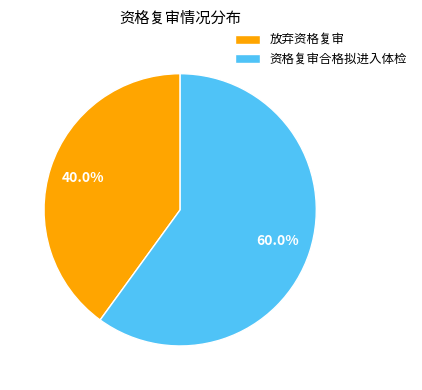

Which category accounts for the majority?

资格复审合格拟进入体检